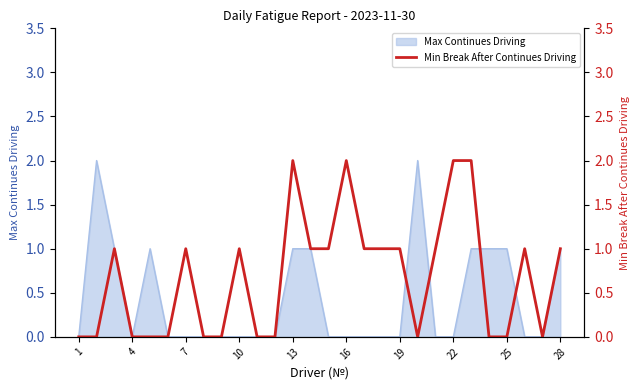

True or false: Max Continues Driving has a value of 0 at 1.

True